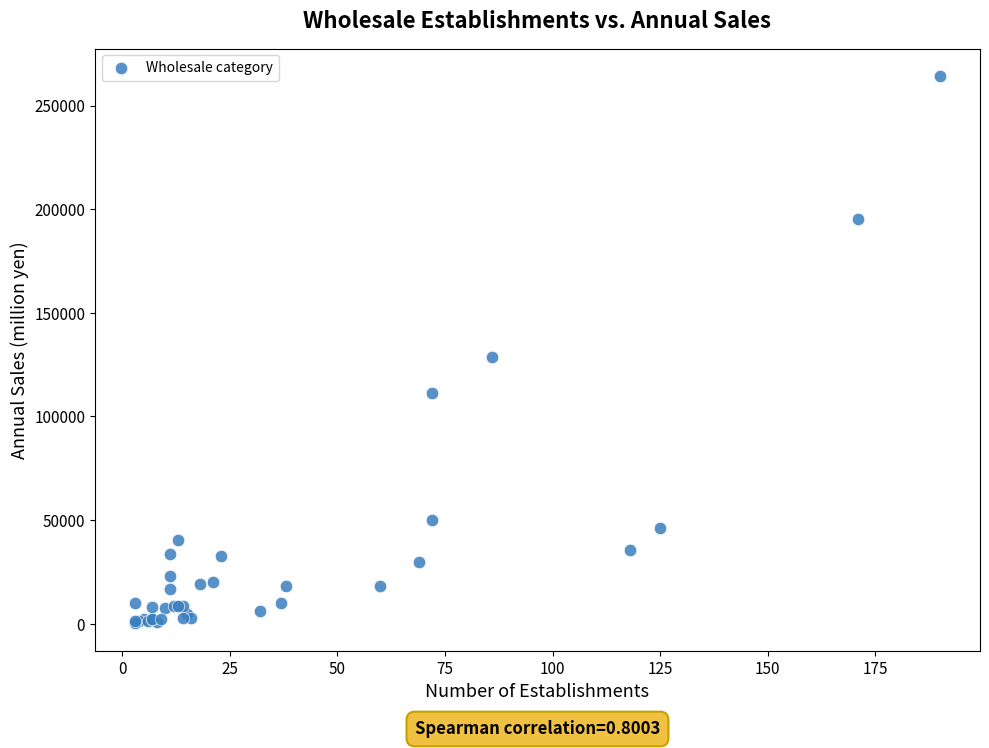

What Y value in the scatter plot is closest to 132251?

128890